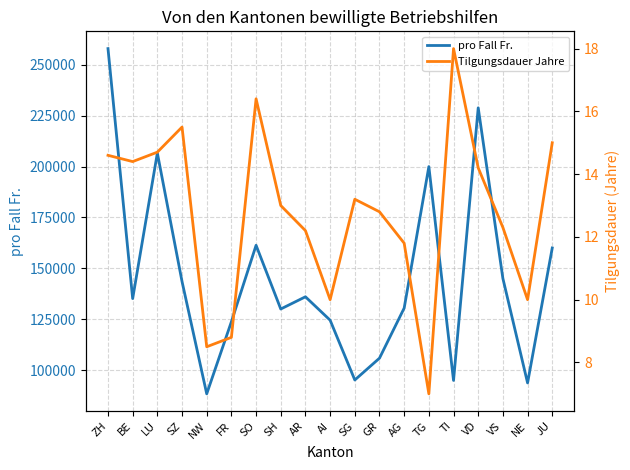

Which has a higher value, VS or SG?

VS